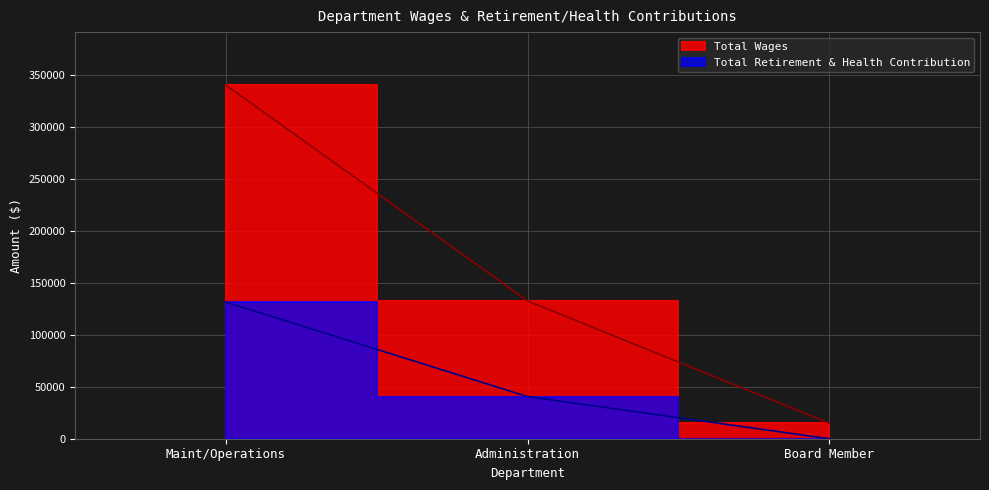

At which label is Total Retirement & Health Contribution closest to 65665?

Administration